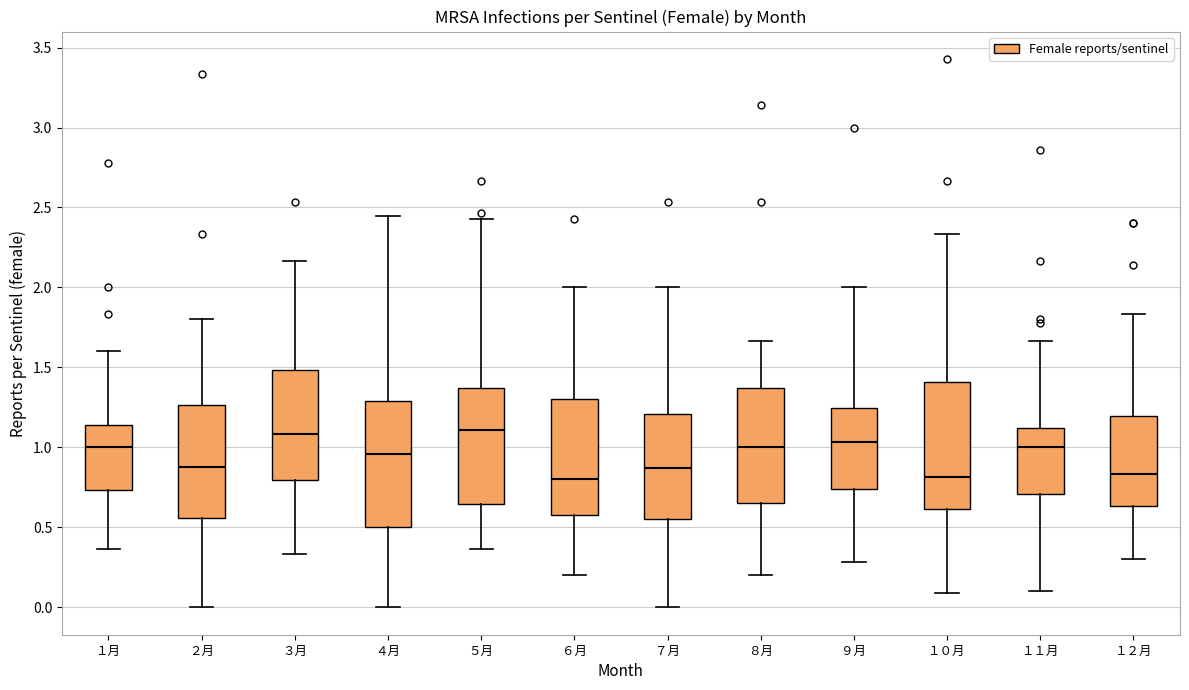

Where does the upper whisker of the box for ６月 end on the y-axis? The values are not printed on the chart, so give them approximately, as read against the axis.

2.00